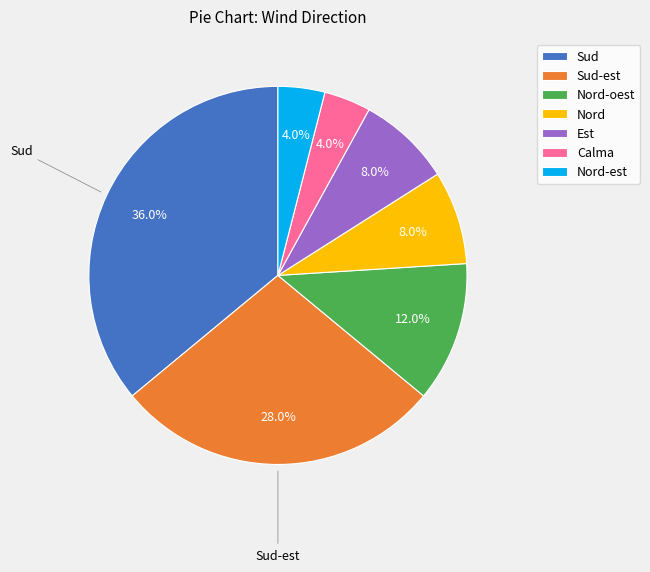

Which slice is the largest?

Sud